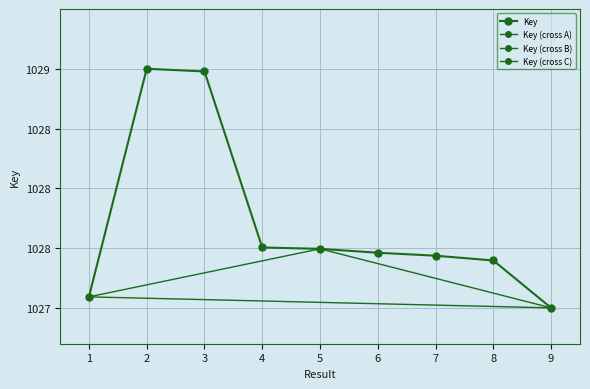

List the labels in order of value, largest first.

2, 3, 4, 5, 6, 7, 8, 1, 9